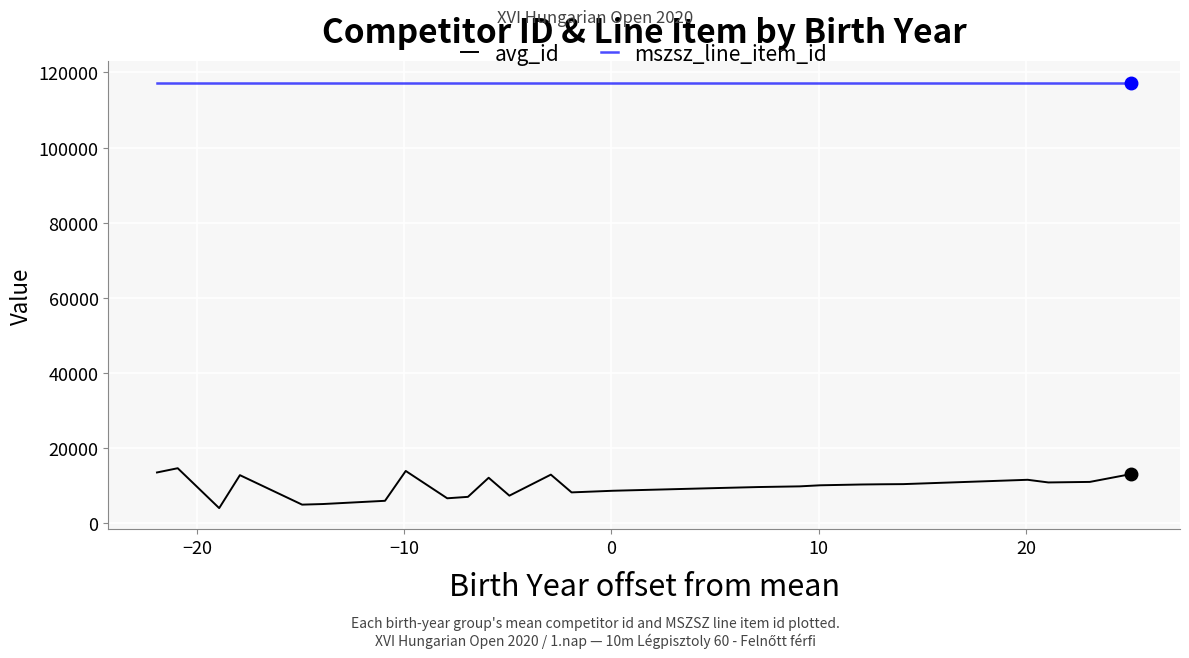

Which series has the widest spread of values?

avg_id